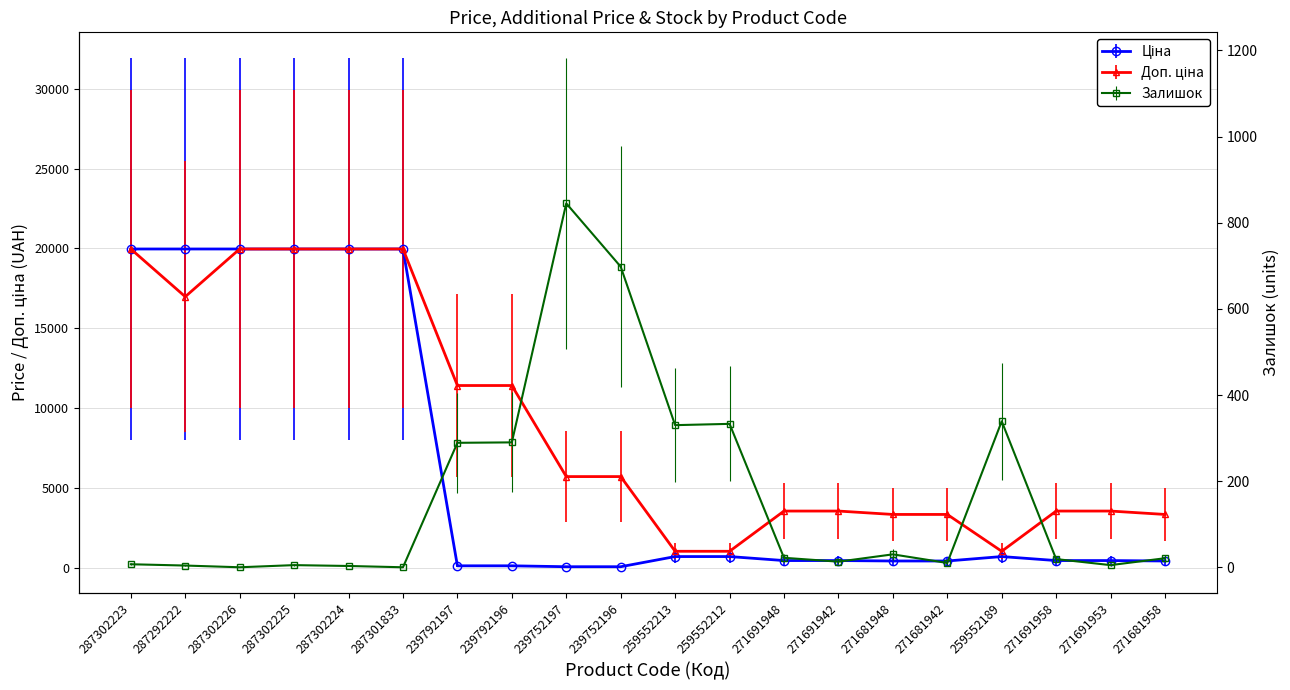

Which label corresponds to the smallest value in the chart?

287302226